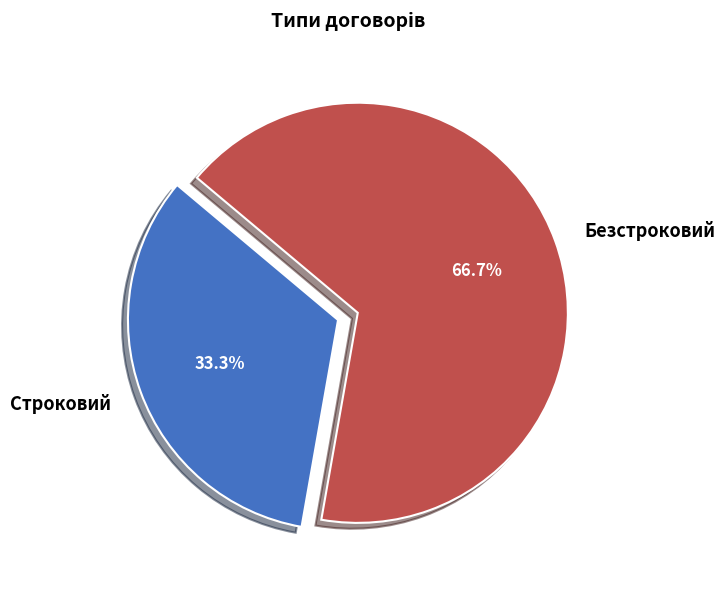

How many segments does this pie chart have?

2